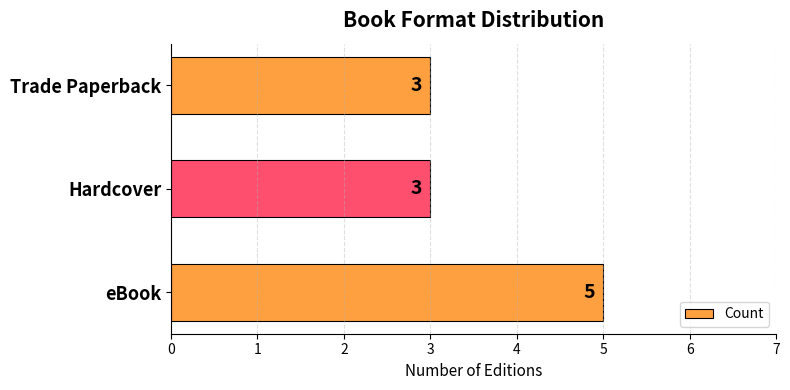

Reading top to bottom, list all the values displayed in this chart.

3	3	5